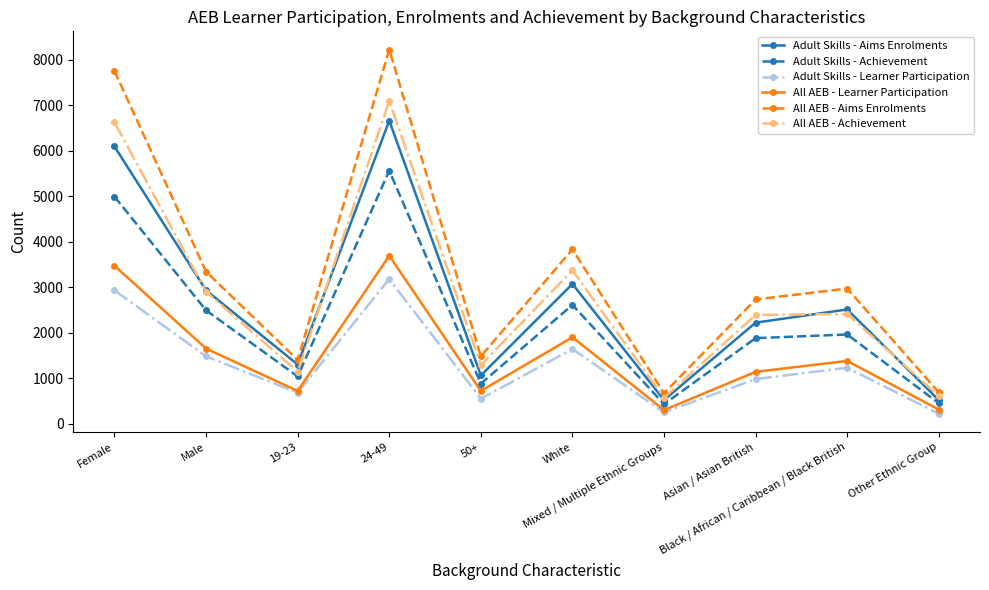

What value does the All AEB - Achievement series have at Asian / Asian British, to the nearest 50?

2400